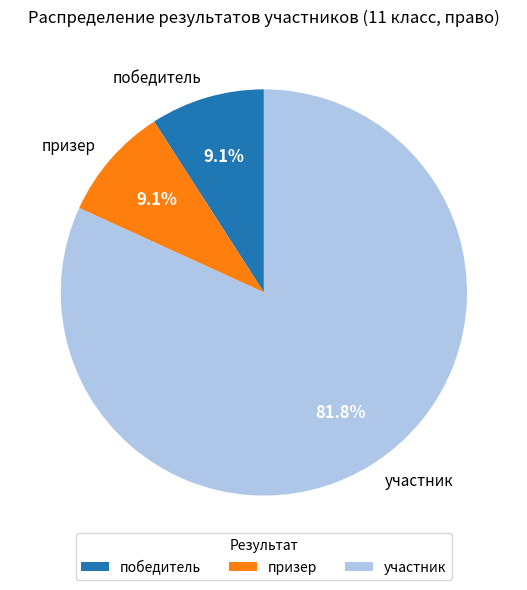

How many slices are in this pie chart?

3